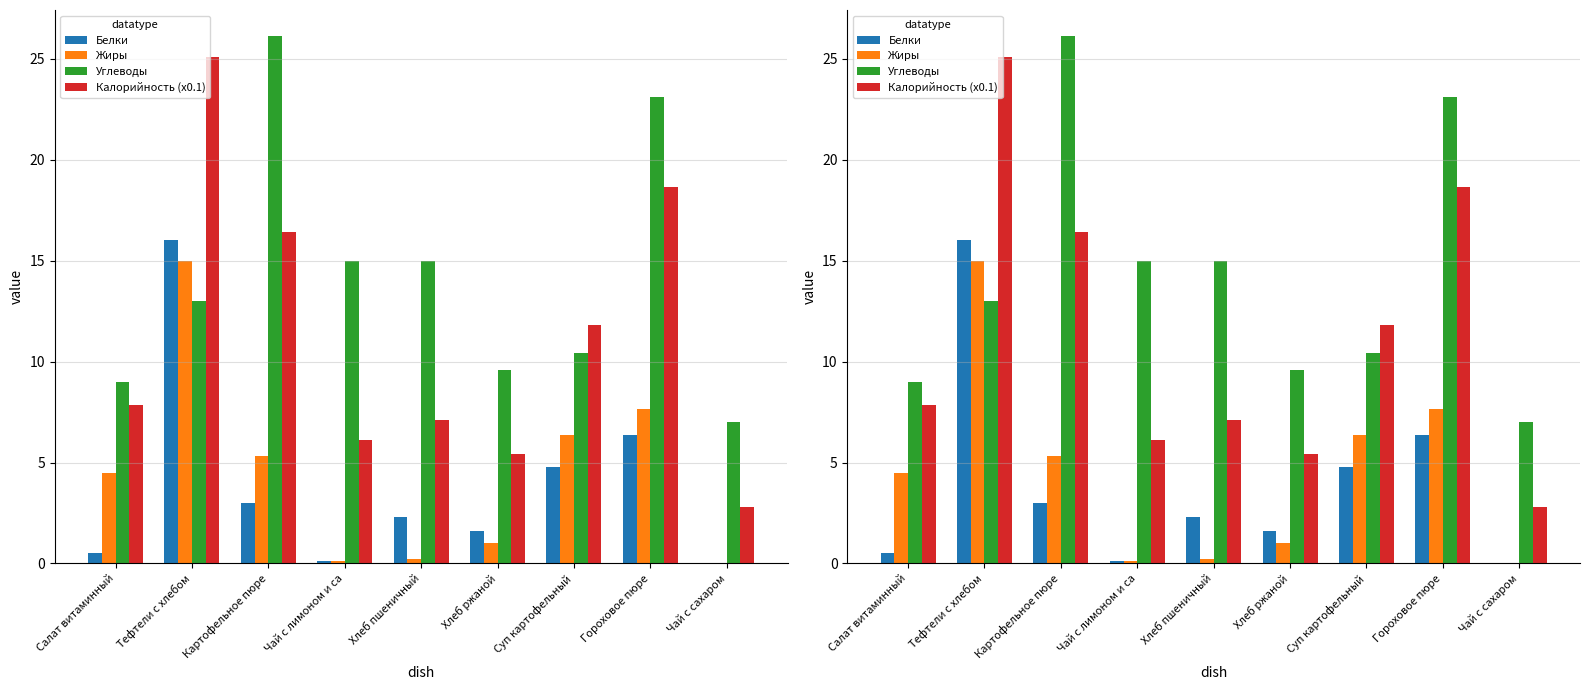

What is the label of the 8th bar from the right?

Тефтели c хлебом